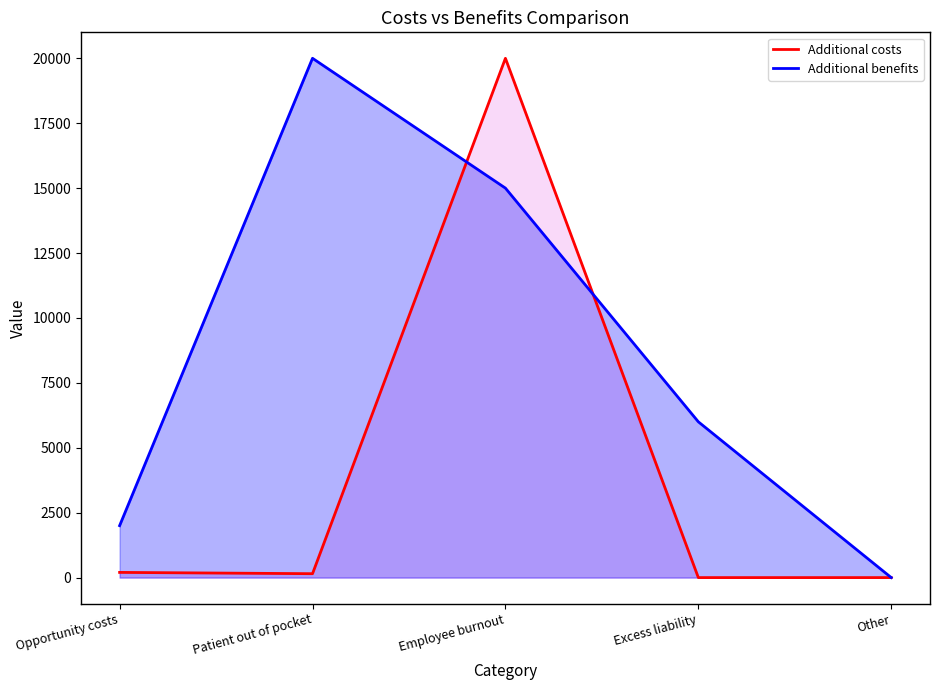

How many series are shown in this chart?

2